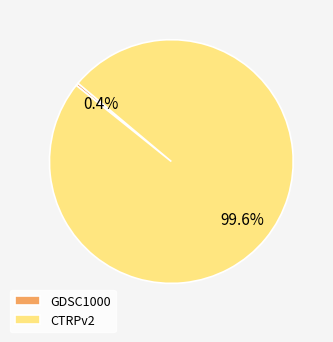

Which has a higher value, GDSC1000 or CTRPv2?

CTRPv2